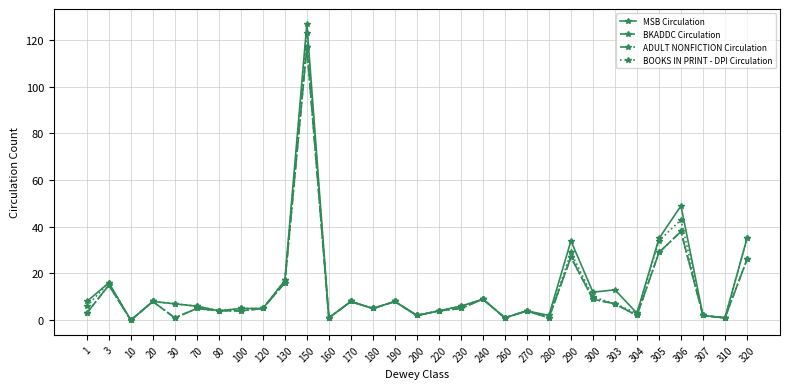

True or false: BKADDC Circulation and MSB Circulation cross at least once.

False